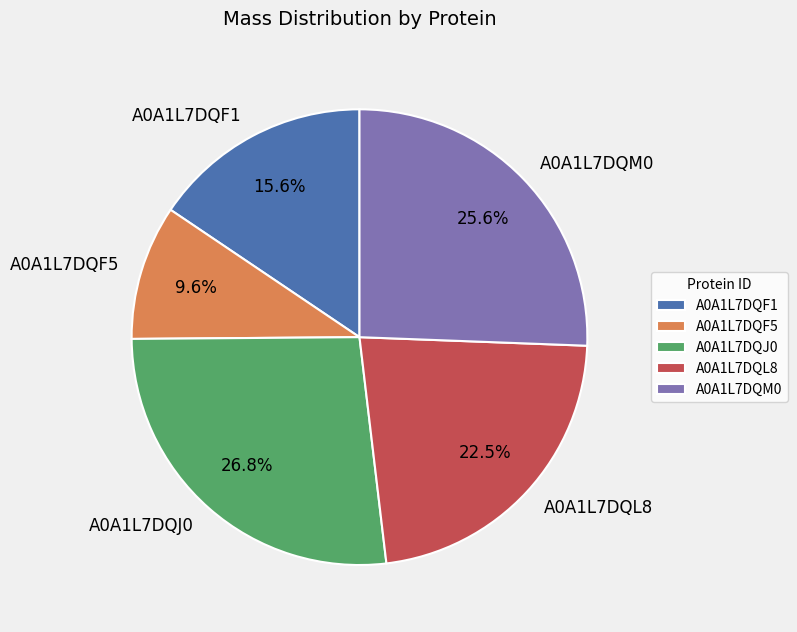

Is the sum of A0A1L7DQL8 and A0A1L7DQF1 greater than half?

No